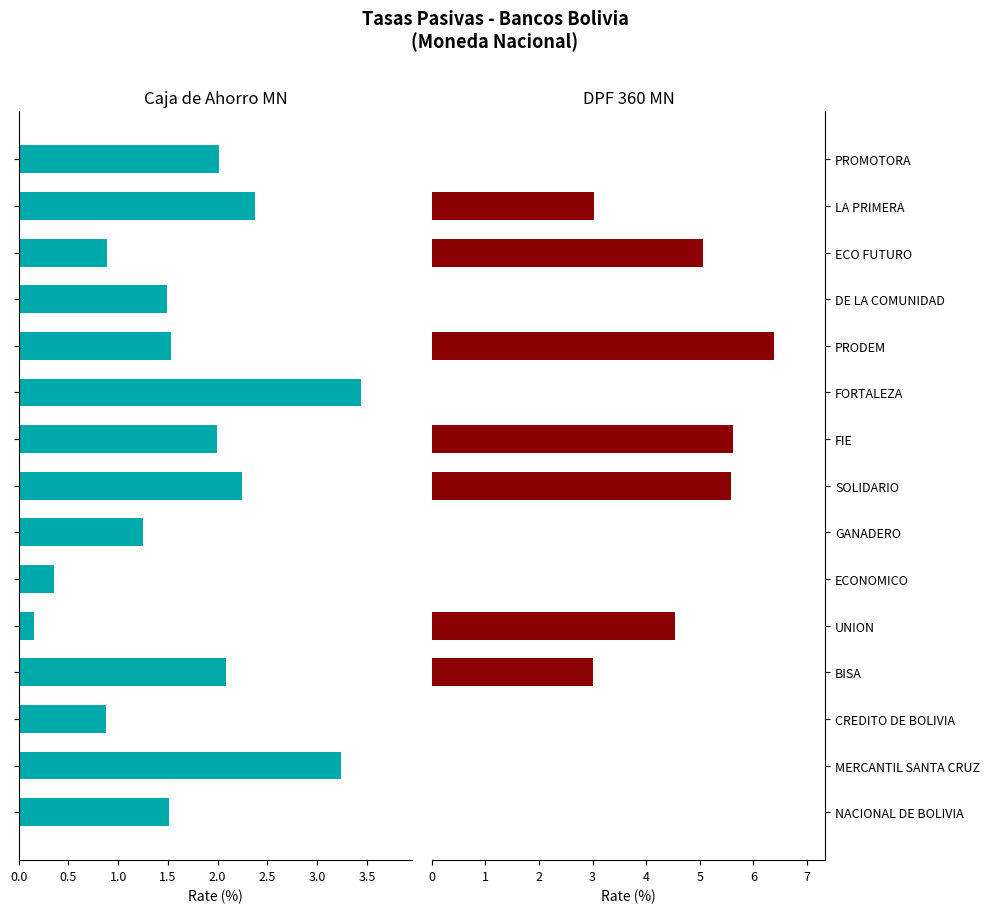

Rank the series by their average value, from highest to lowest.

DPF 360 MN, Caja de Ahorro MN